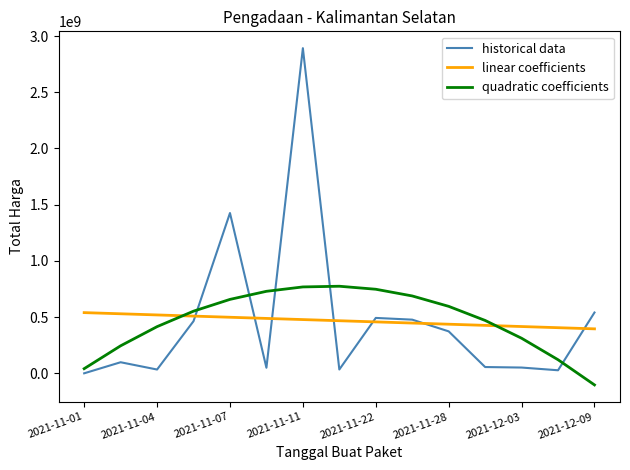

Does the chart have visible grid lines?

No